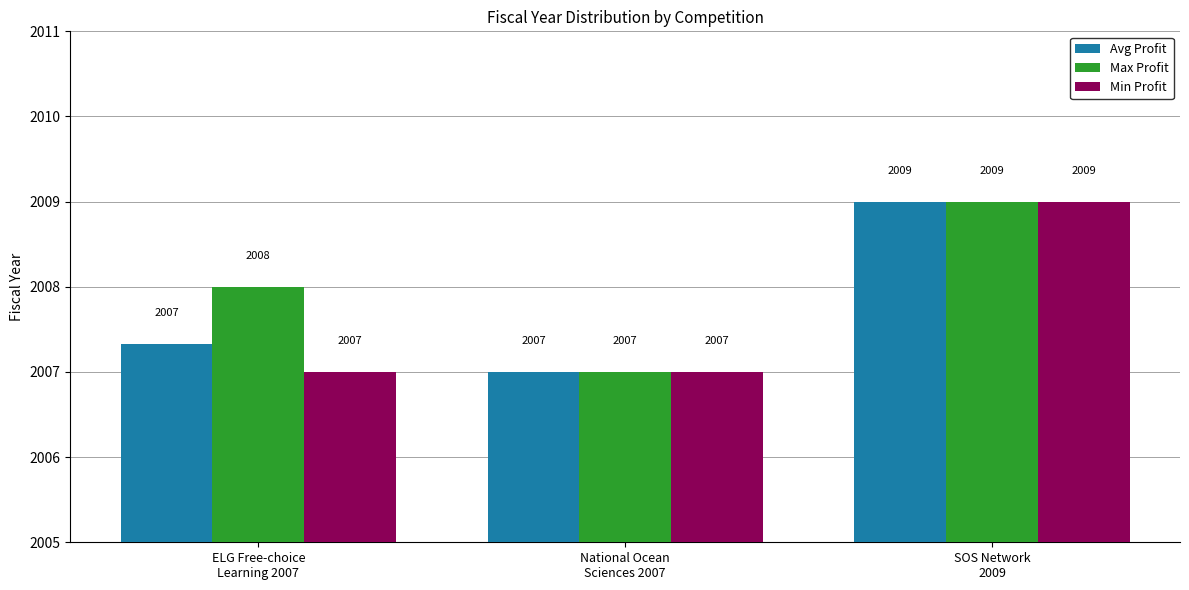

Between ELG Free-choice
Learning 2007 and National Ocean
Sciences 2007, which series saw the biggest shift?

Max Profit